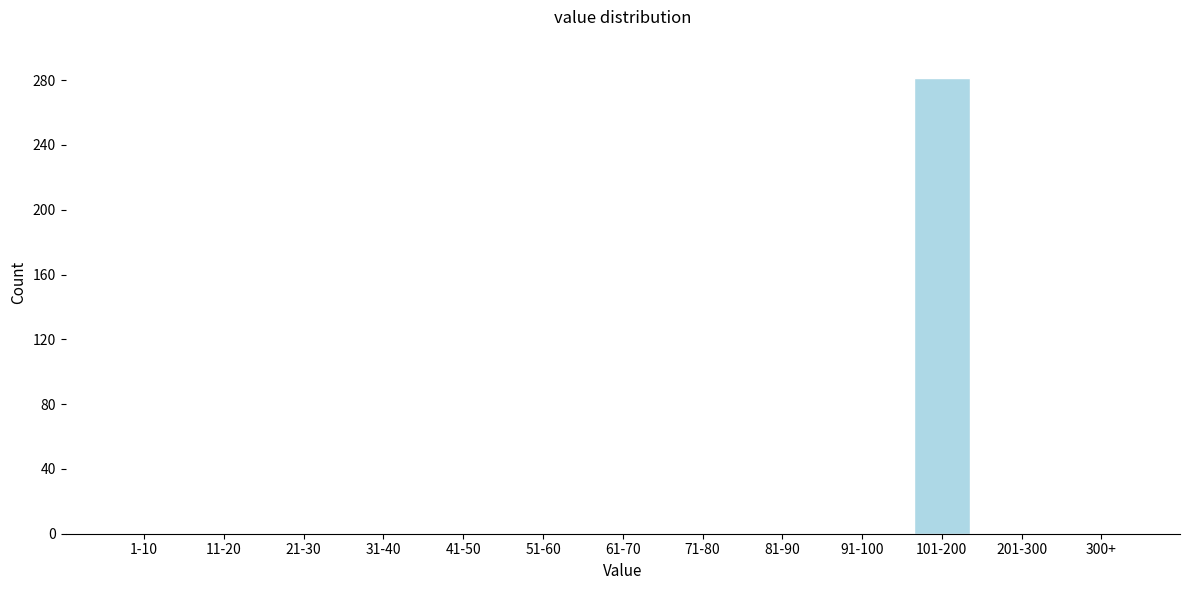

Reading left to right, what are all the values shown in this chart?

1-10=0	11-20=0	21-30=0	31-40=0	41-50=0	51-60=0	61-70=0	71-80=0	81-90=0	91-100=0	101-200=281	201-300=0	300+=0